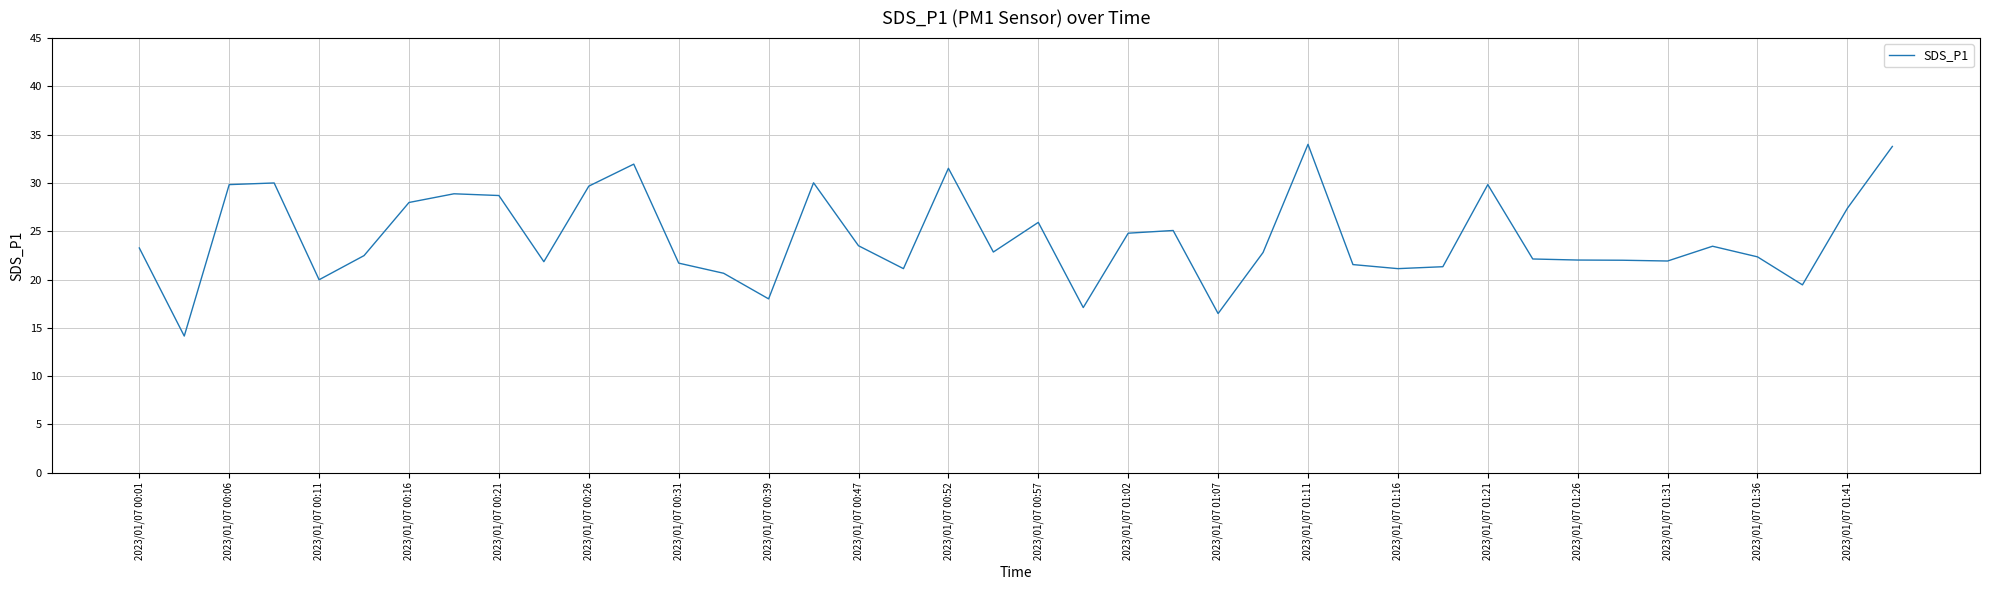

What is the minimum value shown in the chart?

14.2